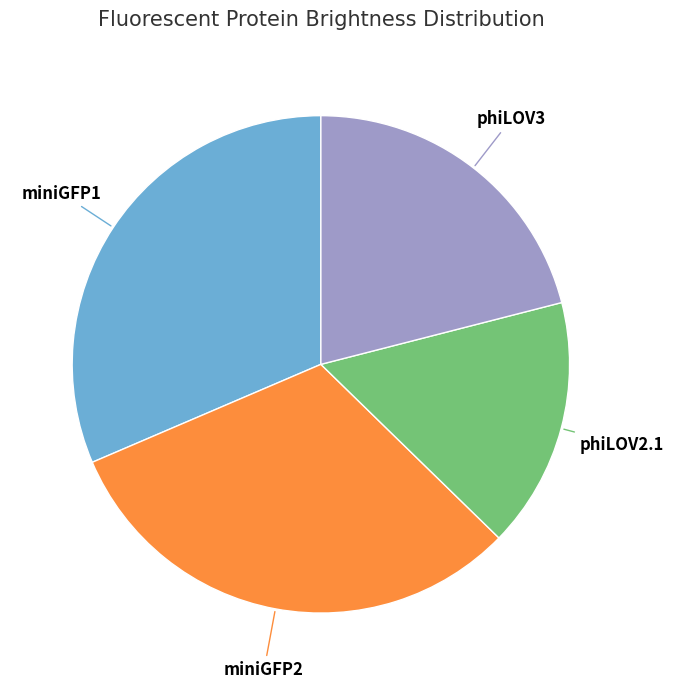

Is there any slice that represents more than half of the pie?

No